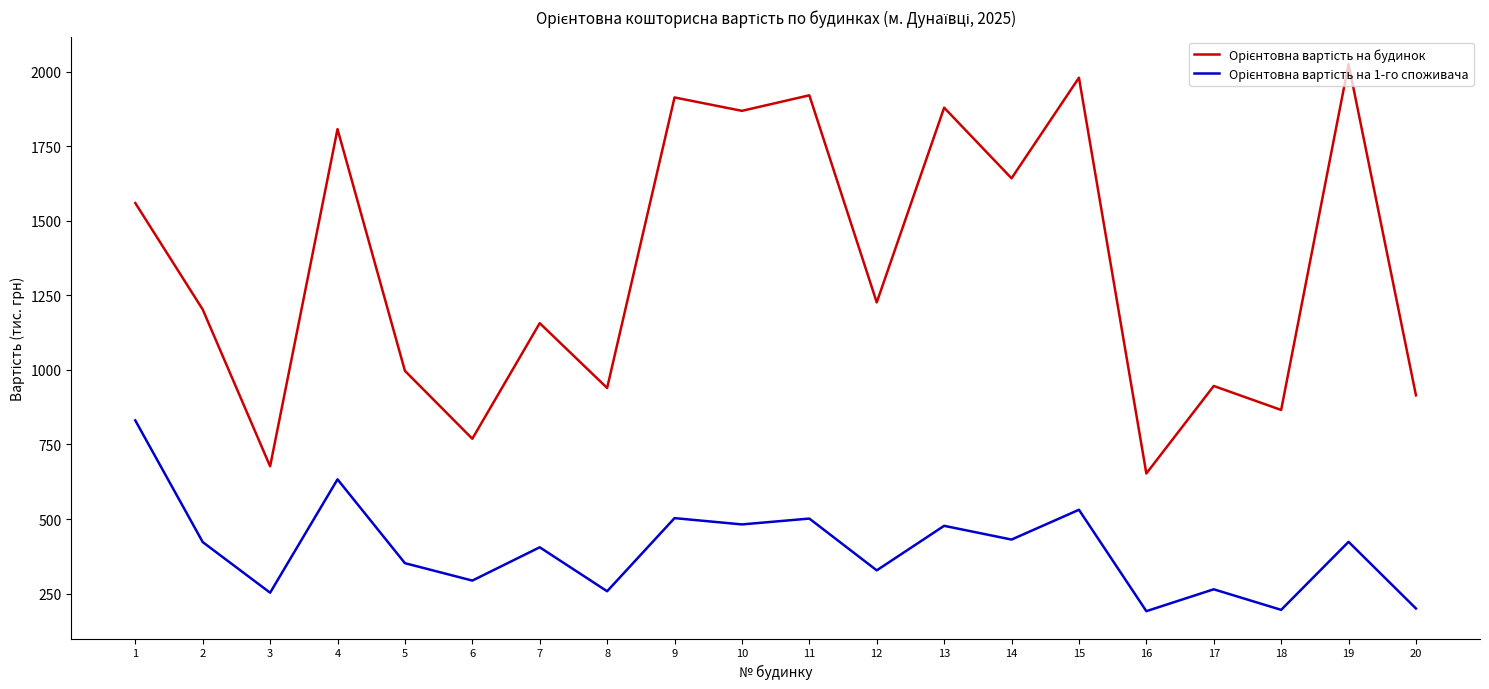

What is the maximum value shown in the chart?

2025.4